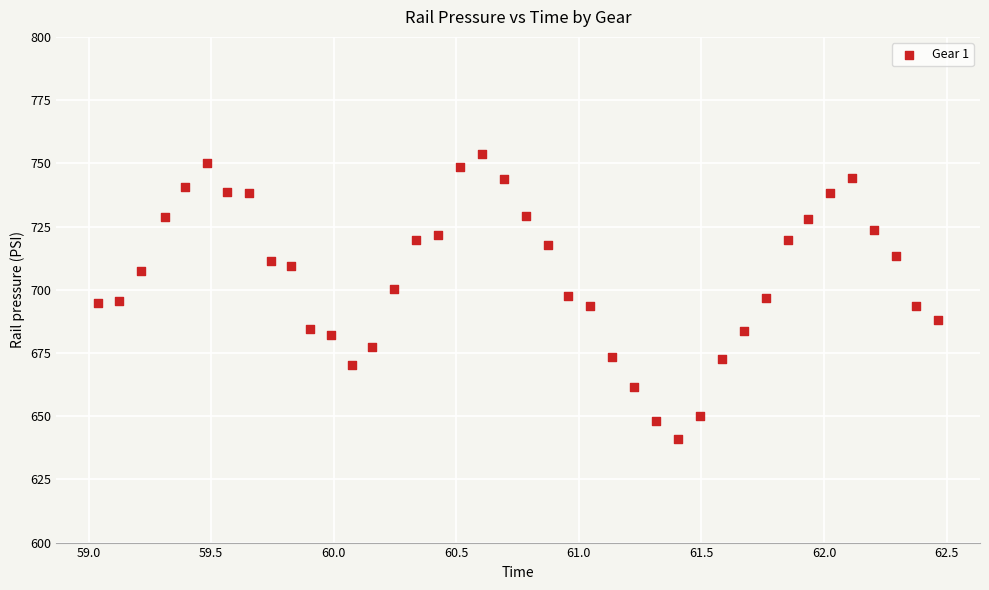

What is the range of Y values (max minus min)?

112.9